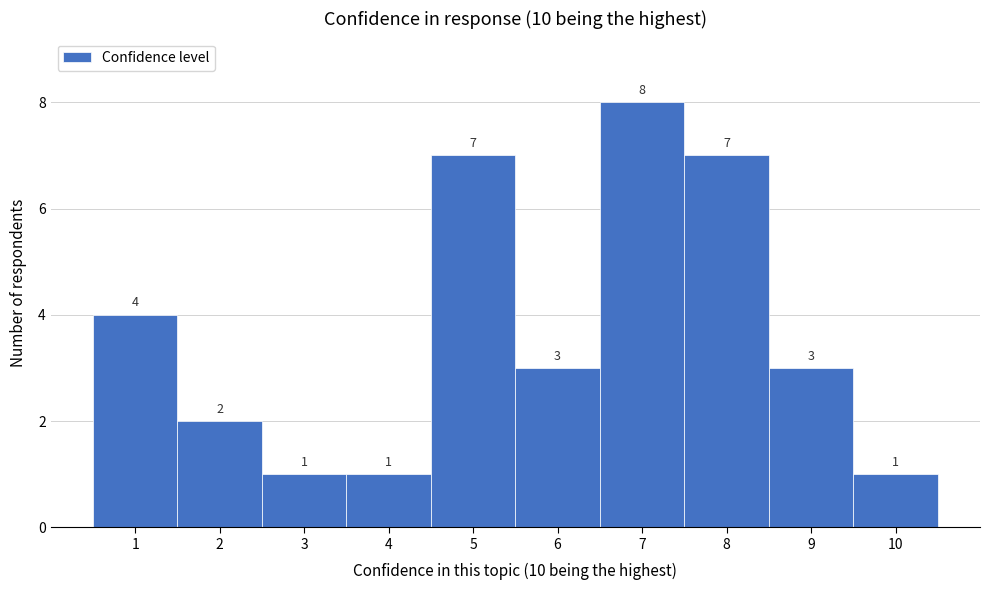

Over which range of the x-axis is the bar tallest?

6.5 to 7.5